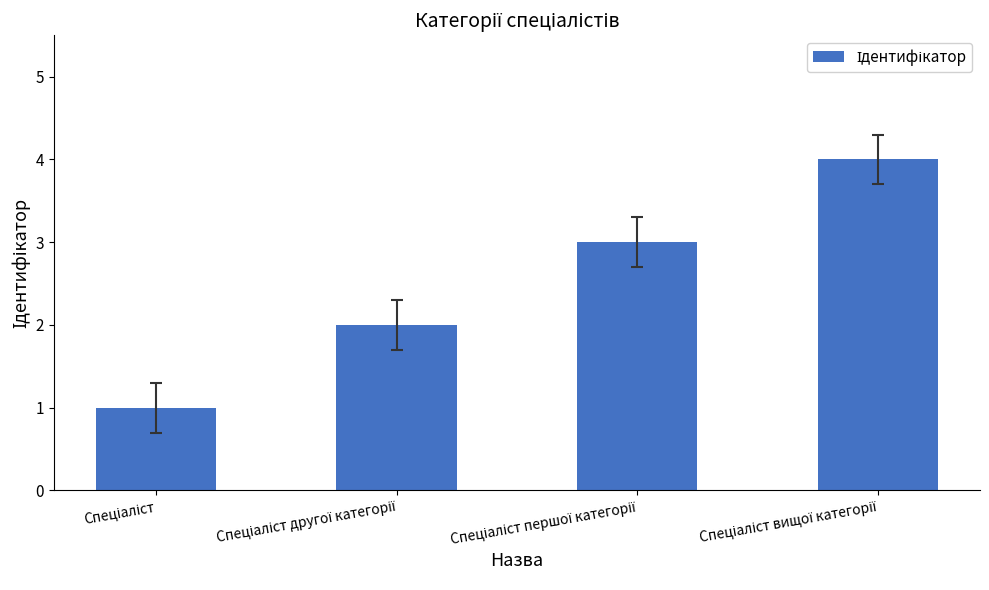

What is the difference between the maximum and minimum values?

3